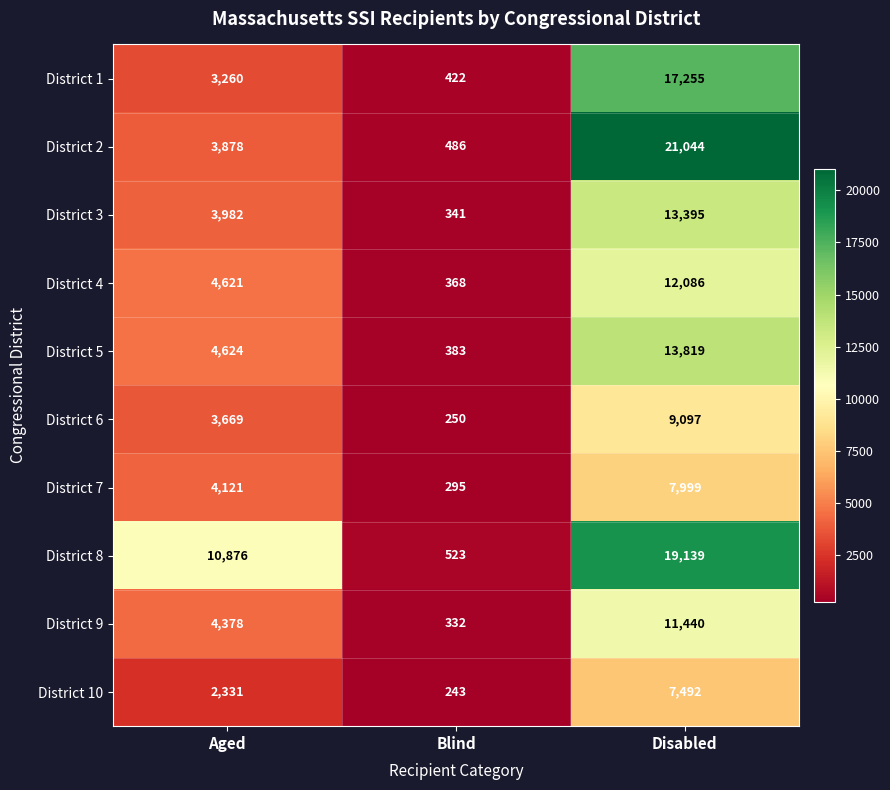

Where is District 7 nearest to the value 4147?

Aged